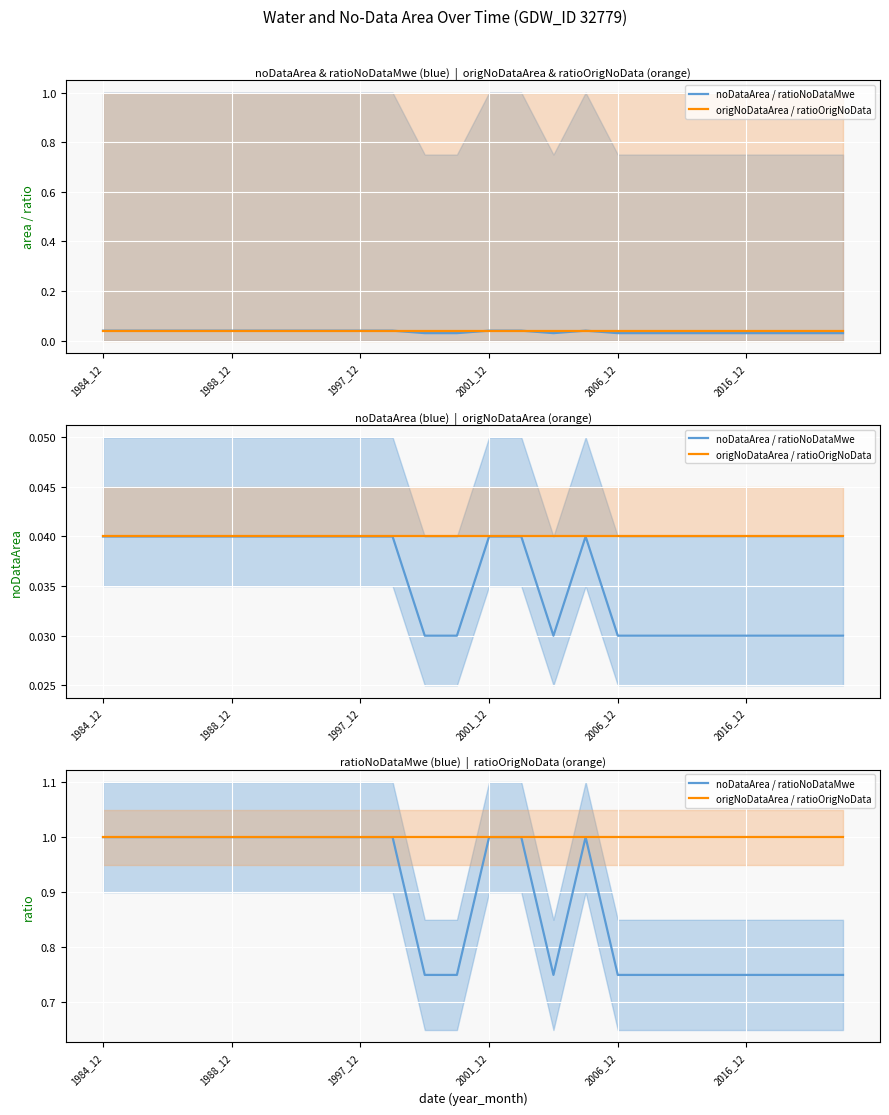

At which label is origNoDataArea / ratioOrigNoData closest to 1?

1984_12